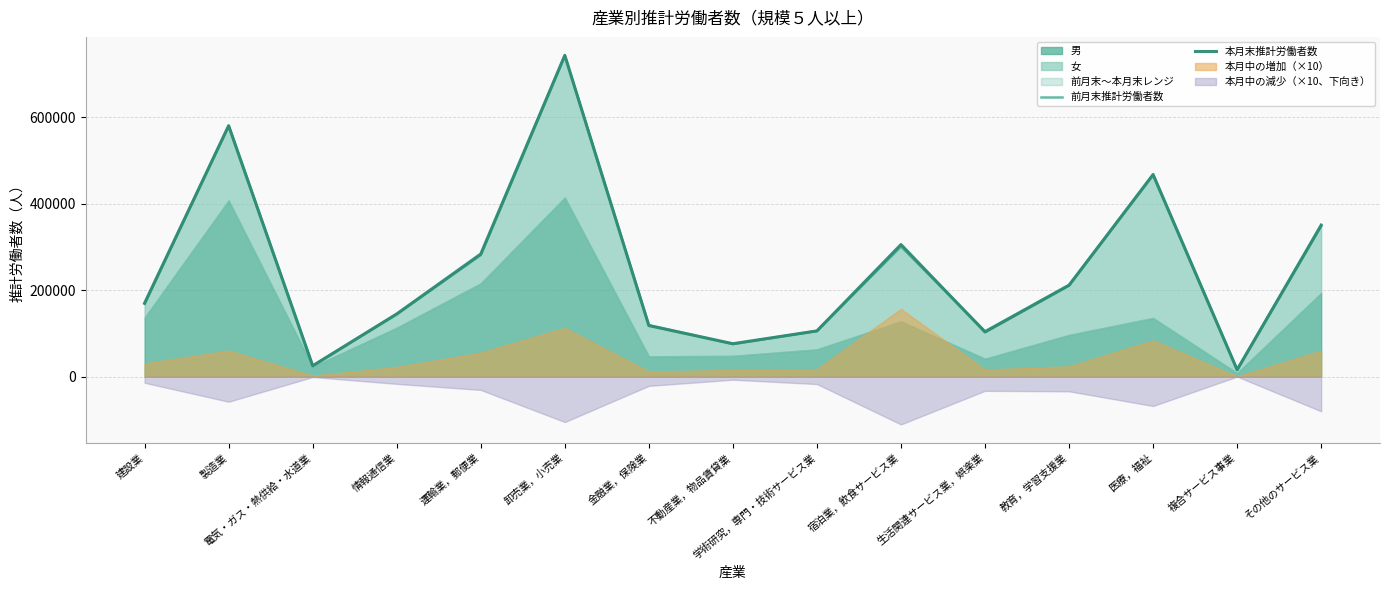

What is the greatest value displayed?

743528